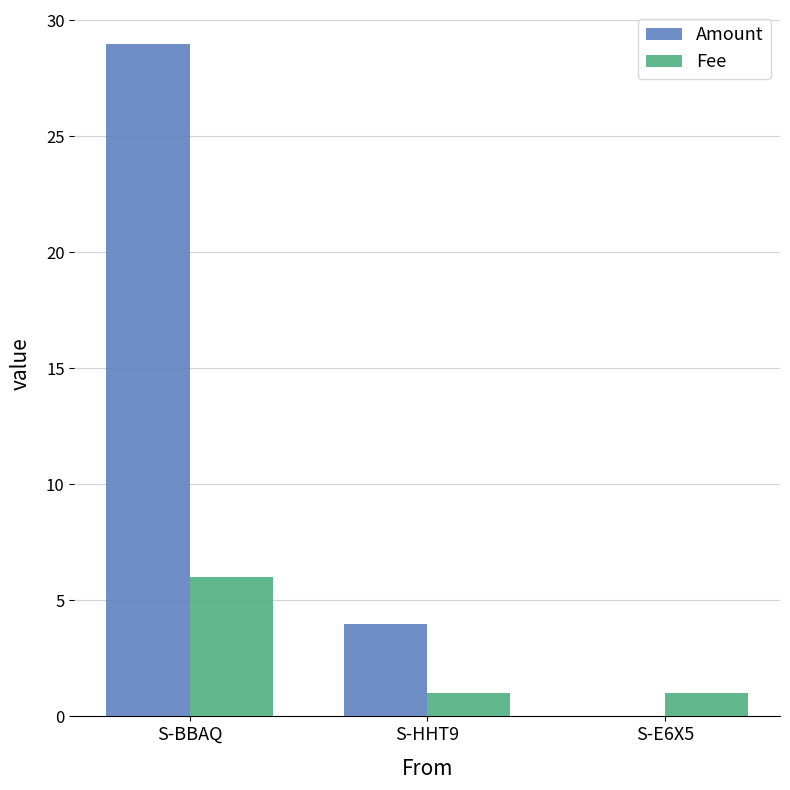

What is the maximum value shown in the chart?

29